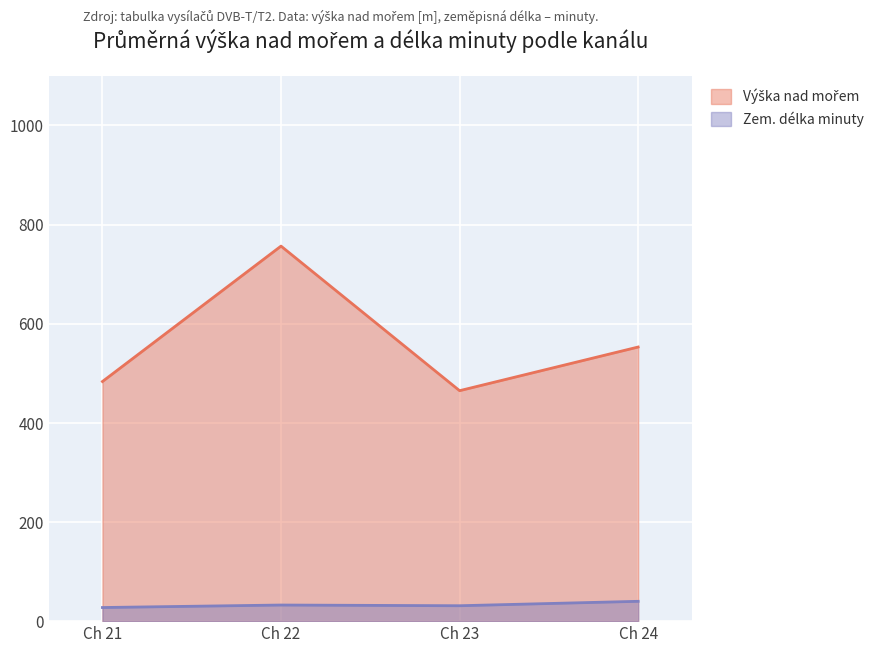

Rank the series by their average value, from lowest to highest.

Zem. délka minuty, Výška nad mořem